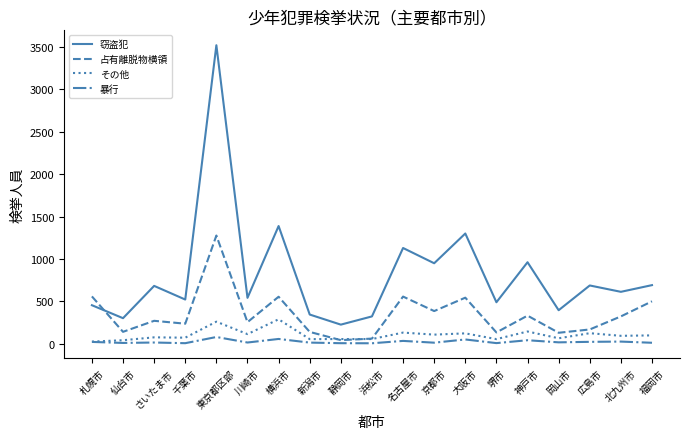

Between 仙台市 and 神戸市, which series saw the biggest shift?

窃盗犯